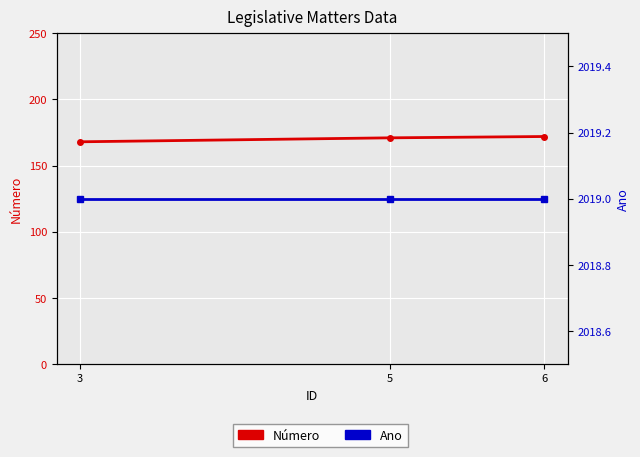

Does the chart display data point markers on the line(s)?

Yes